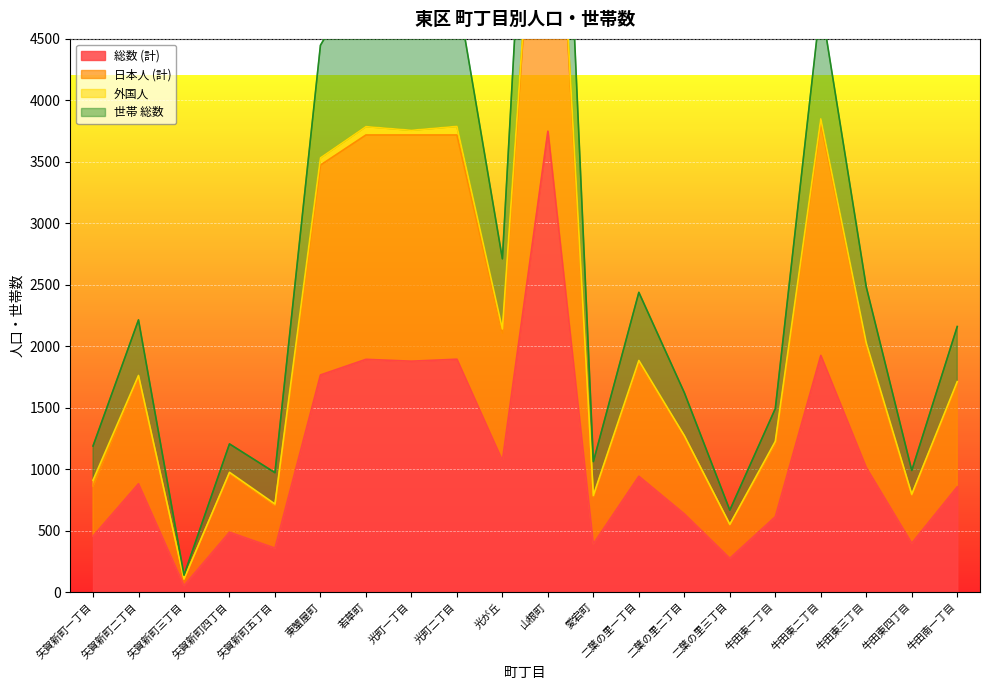

What is the greatest value displayed?

9395